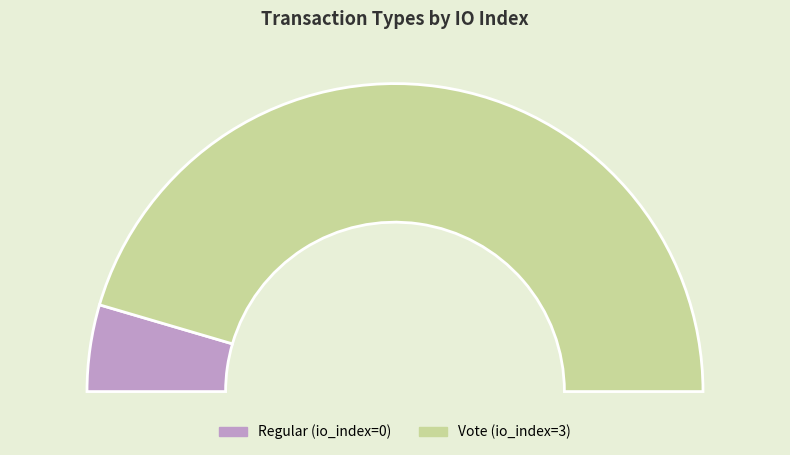

Which has a higher value, Vote or Regular?

Vote